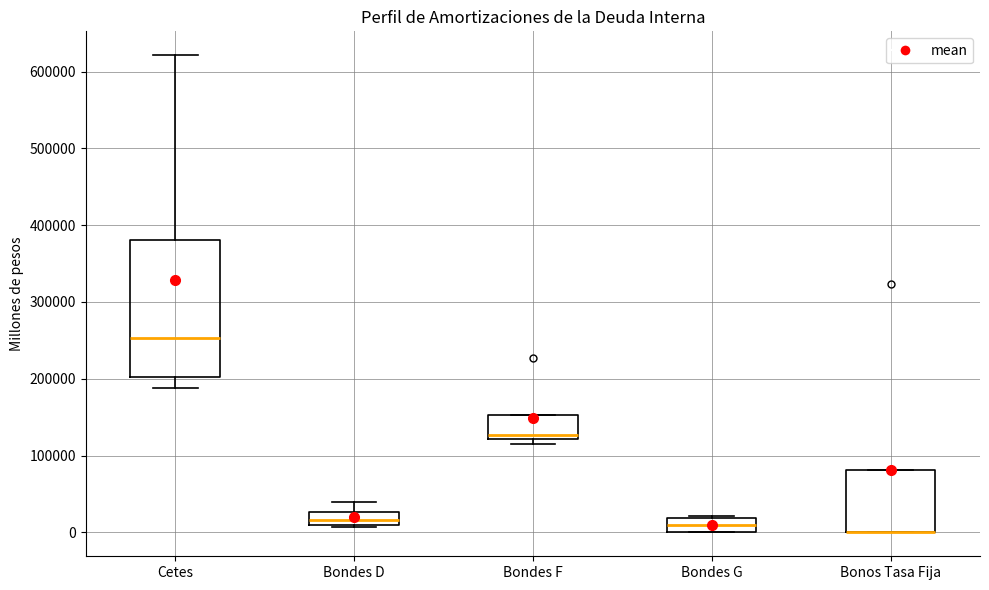

Comparing the boxes themselves (not the whiskers), which one is the tallest?

Cetes